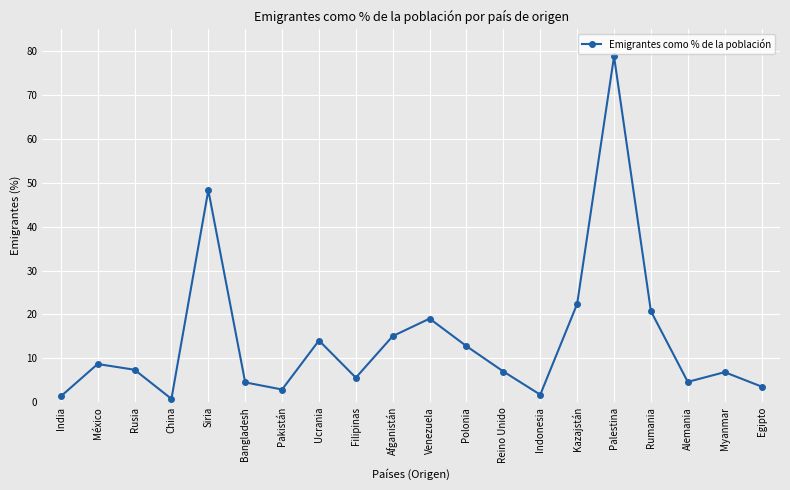

How many series are shown in this chart?

1